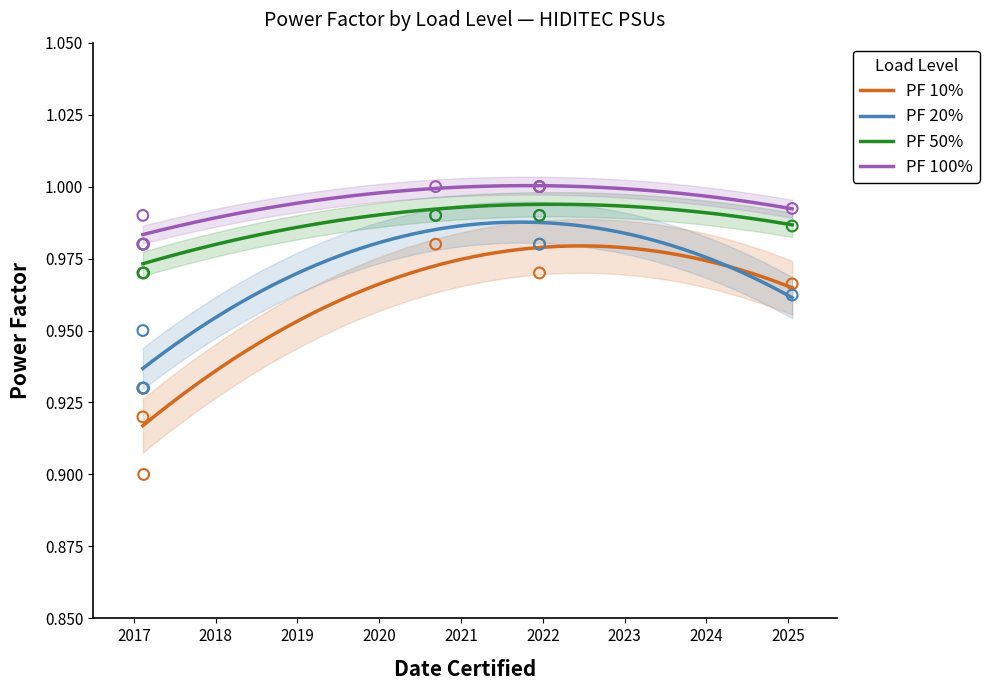

At how many categories does at least one series exceed 0?

7